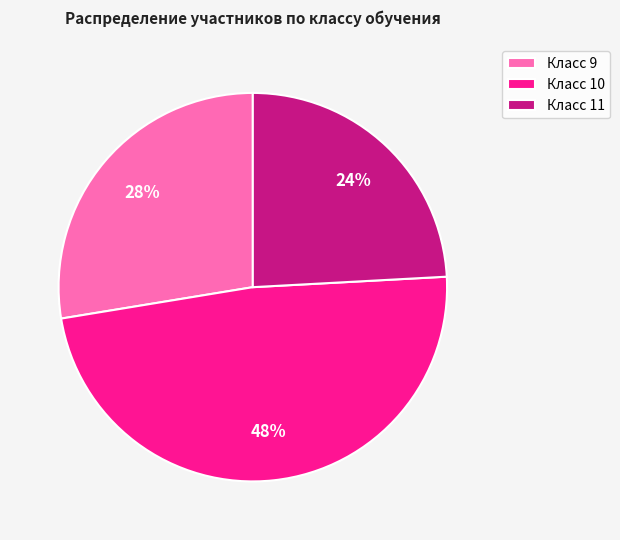

Is there any slice that represents more than half of the pie?

No